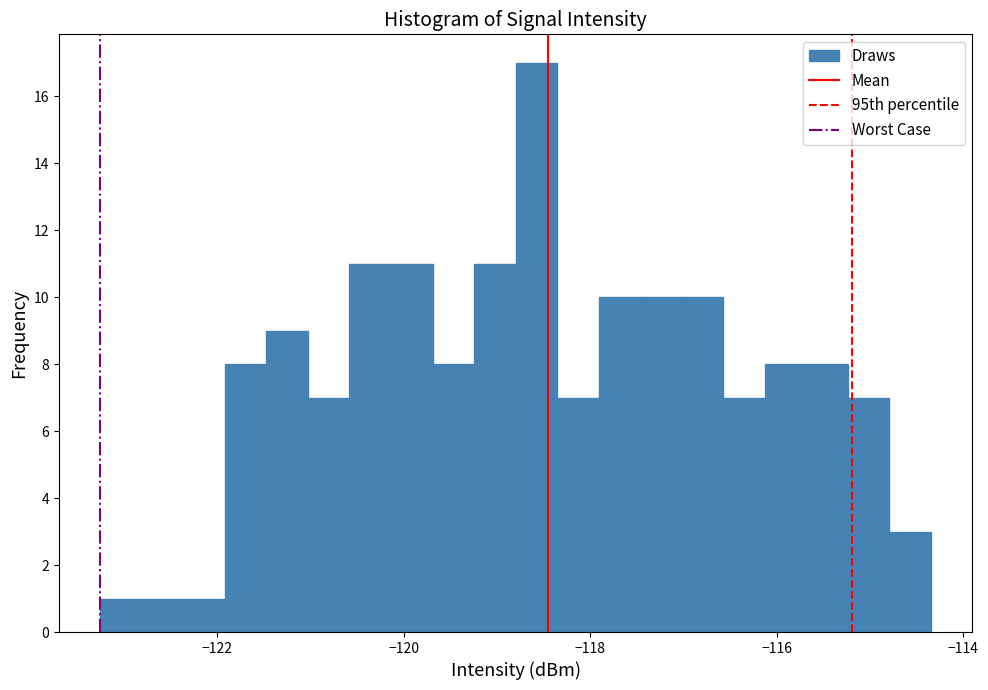

Read against the x-axis, roughly where is the centre of the tallest bar?

-118.6